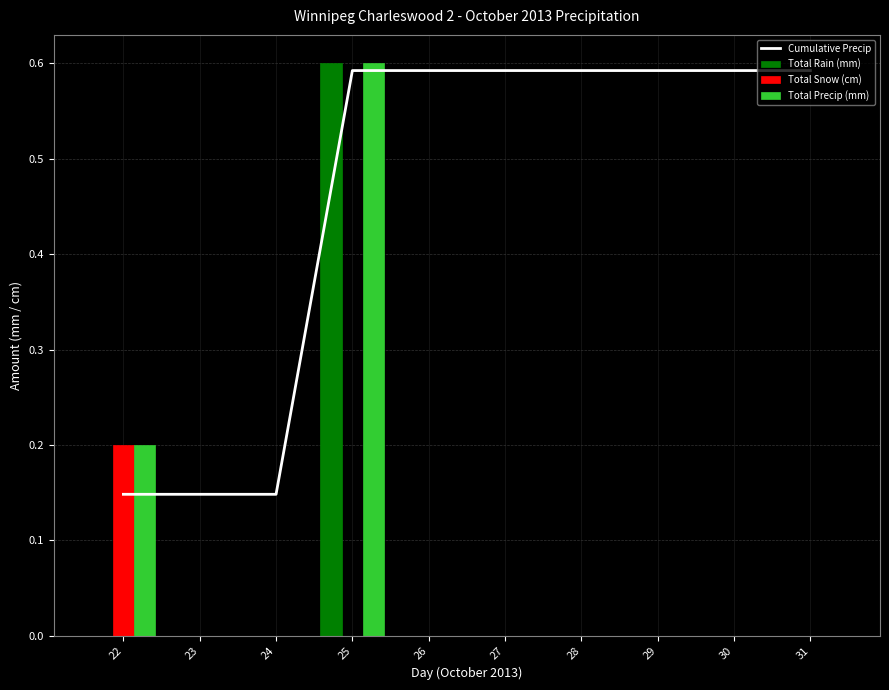

How many groups of bars are there?

10